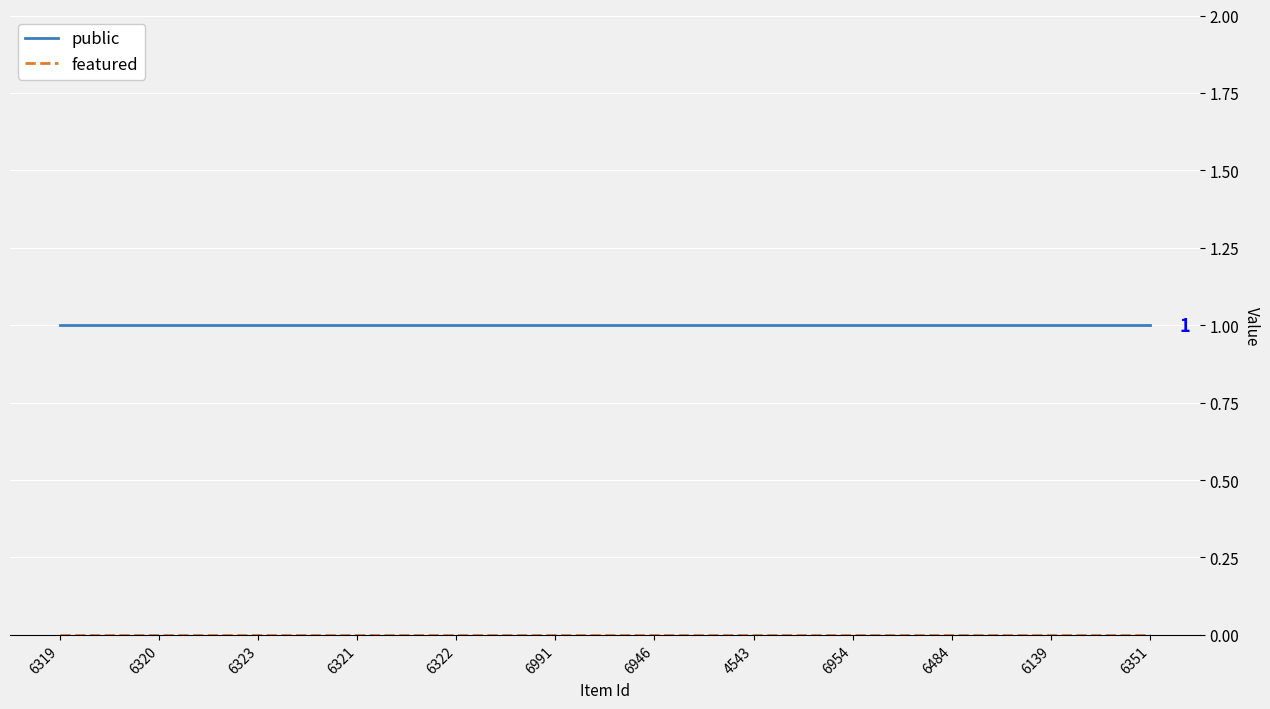

How many series are shown in this chart?

2